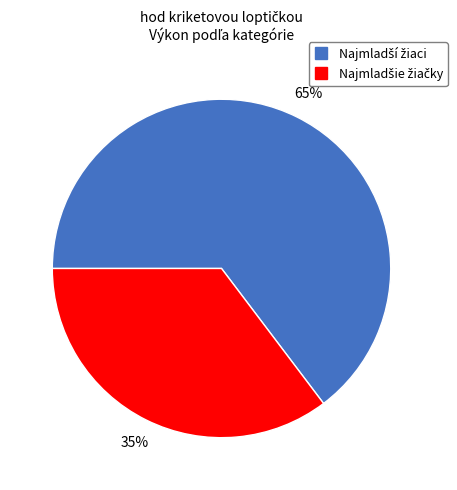

Is there any slice that represents more than half of the pie?

Yes